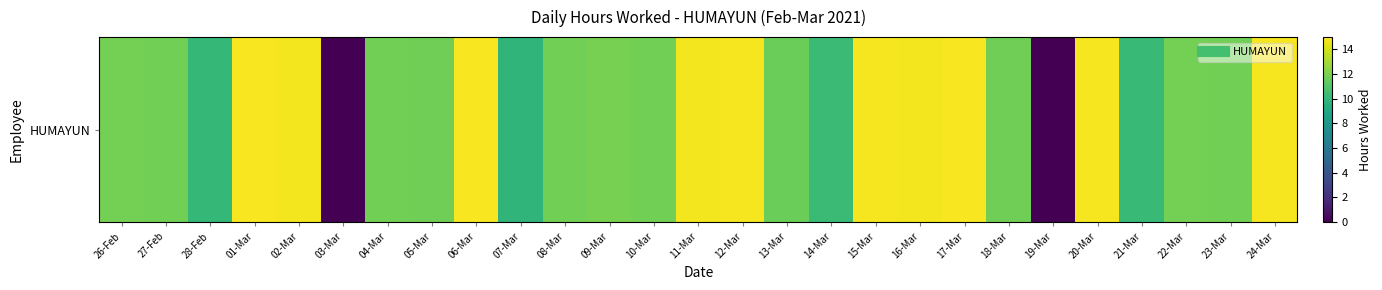

Rank the categories by value from highest to lowest.

06-Mar, 01-Mar, 17-Mar, 12-Mar, 24-Mar, 15-Mar, 20-Mar, 02-Mar, 11-Mar, 16-Mar, 09-Mar, 22-Mar, 26-Feb, 08-Mar, 23-Mar, 27-Feb, 10-Mar, 04-Mar, 18-Mar, 05-Mar, 13-Mar, 14-Mar, 21-Mar, 28-Feb, 07-Mar, 03-Mar, 19-Mar